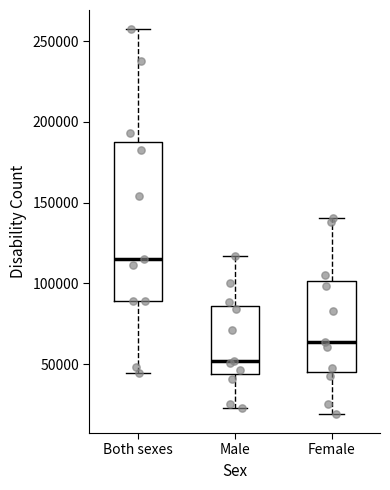

Which box is the tallest, from its lower edge to its upper edge?

Both sexes